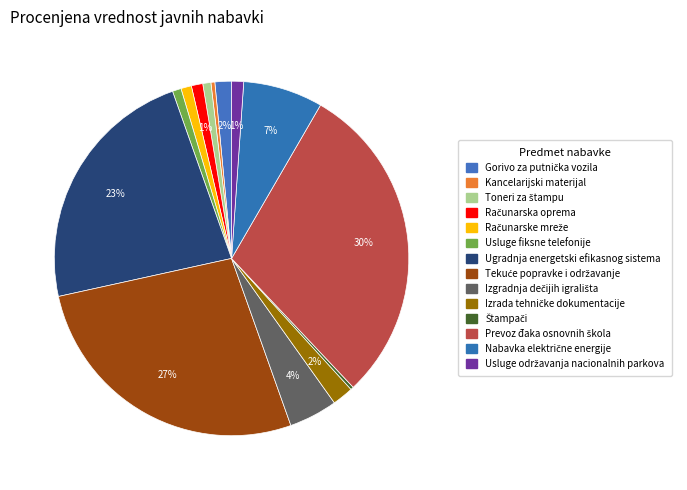

What is the largest slice in the pie chart?

Prevoz đaka osnovnih škola